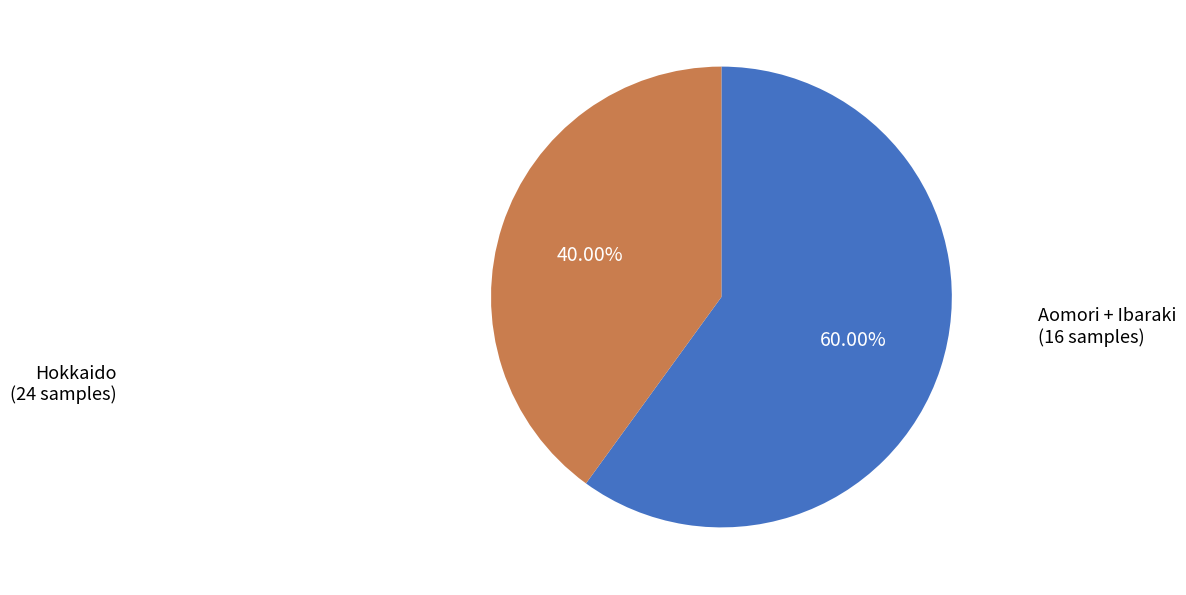

To the nearest percent, what portion does Hokkaido represent?

60%